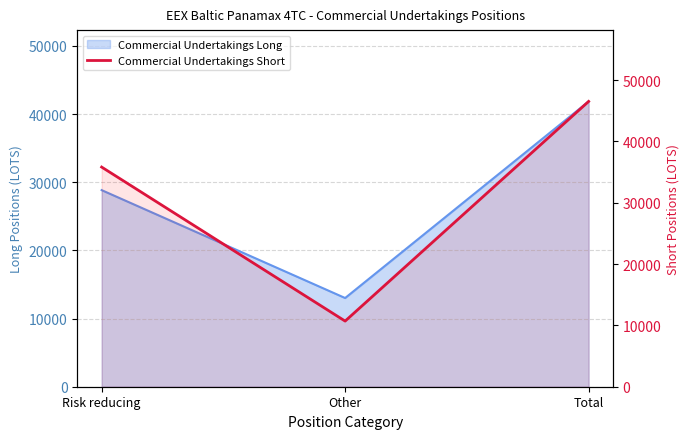

What is the sum of all values?

93069.4